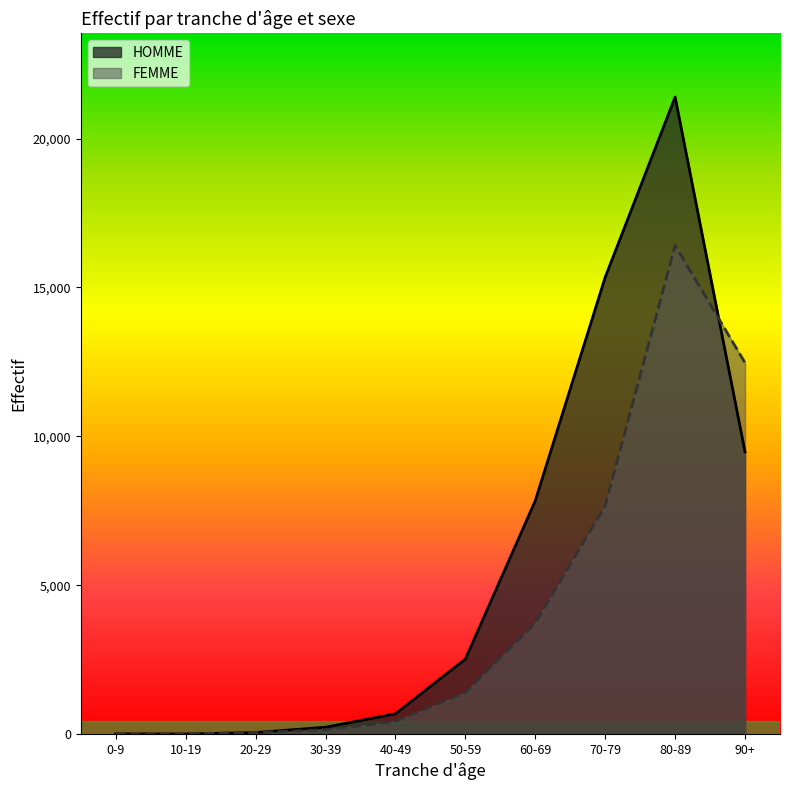

How many interior local peaks does the FEMME series have?

1